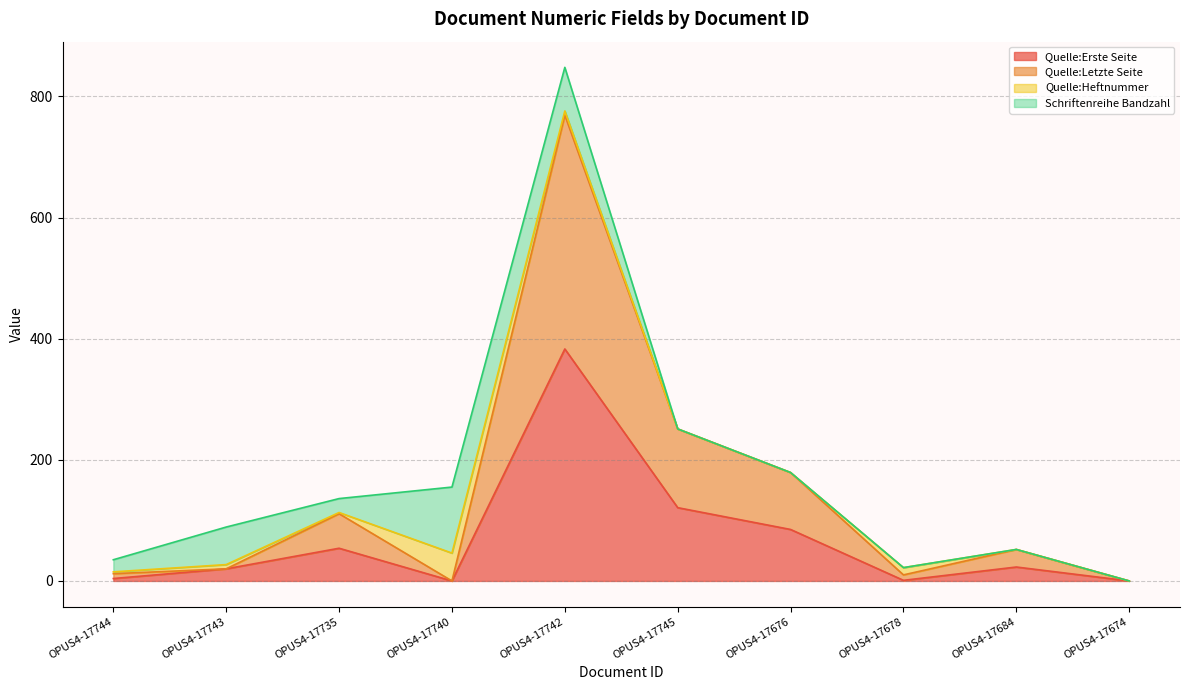

Between OPUS4-17678 and OPUS4-17674, which series saw the biggest shift?

Quelle:Letzte Seite